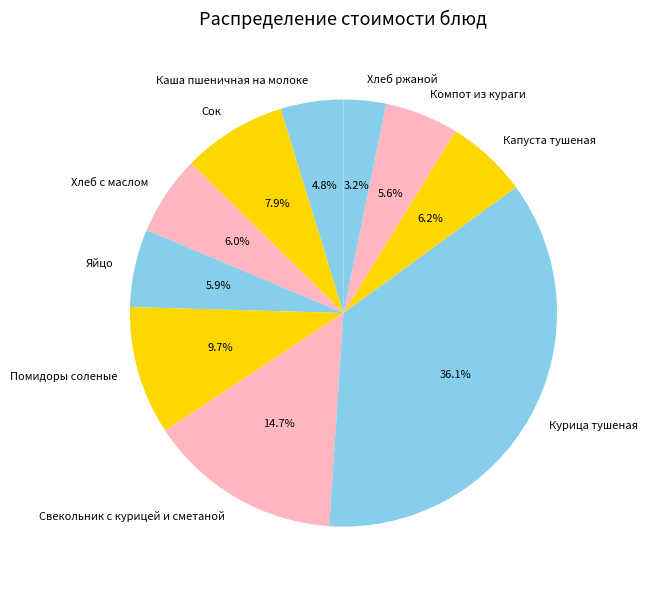

To the nearest percent, what percentage of the pie is Свекольник с курицей и сметаной?

15%